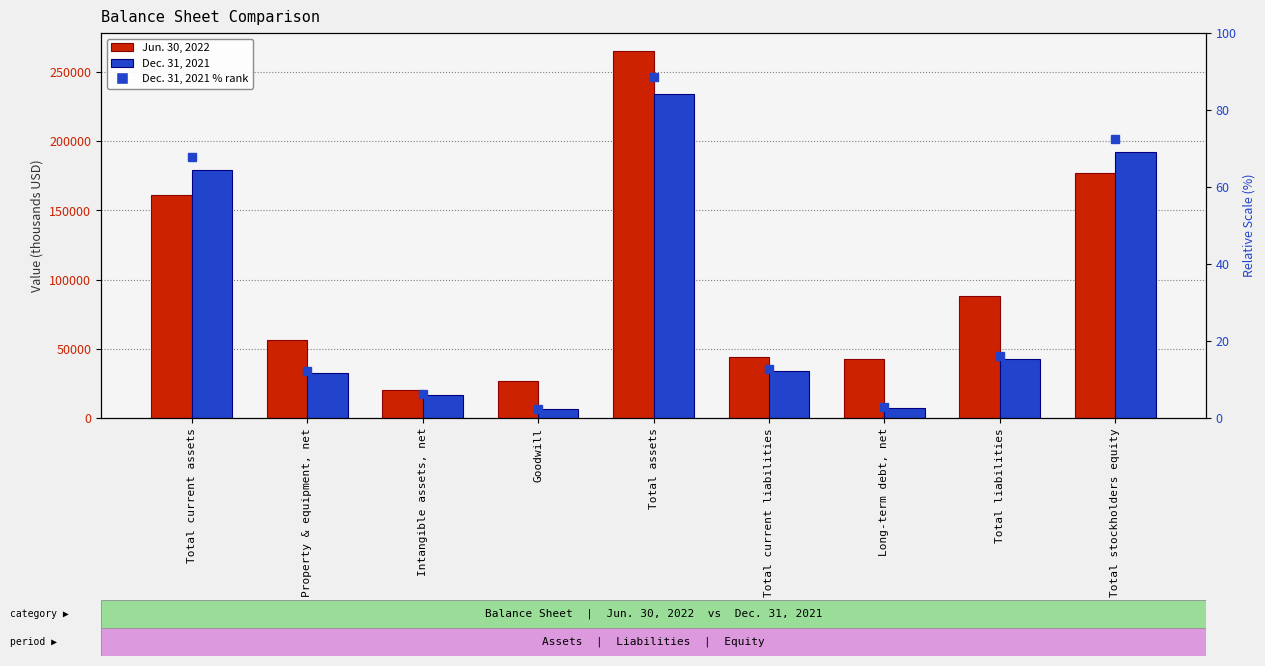

Is it true that Dec. 31, 2021 equals 32181 at Property & equipment, net?

True